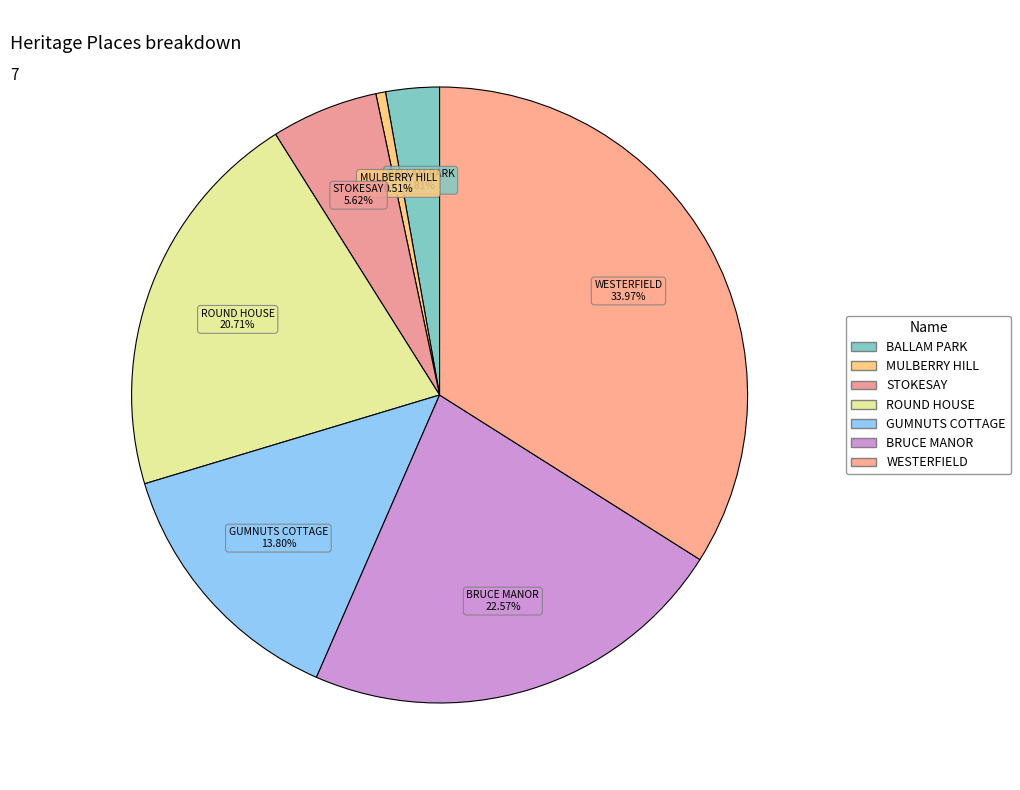

Is there any slice that represents more than half of the pie?

No